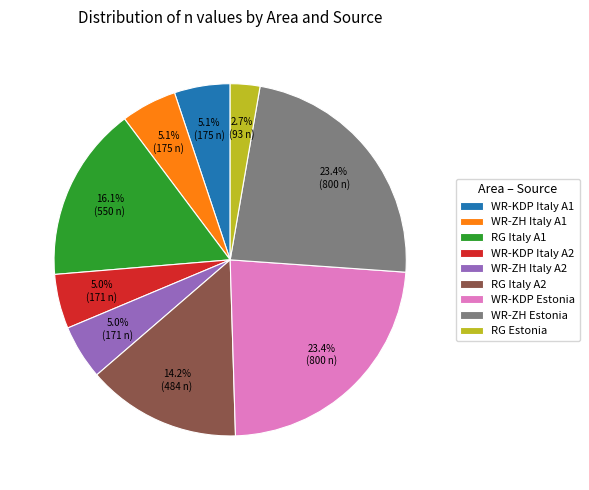

To the nearest percent, what is the average slice percentage?

11%